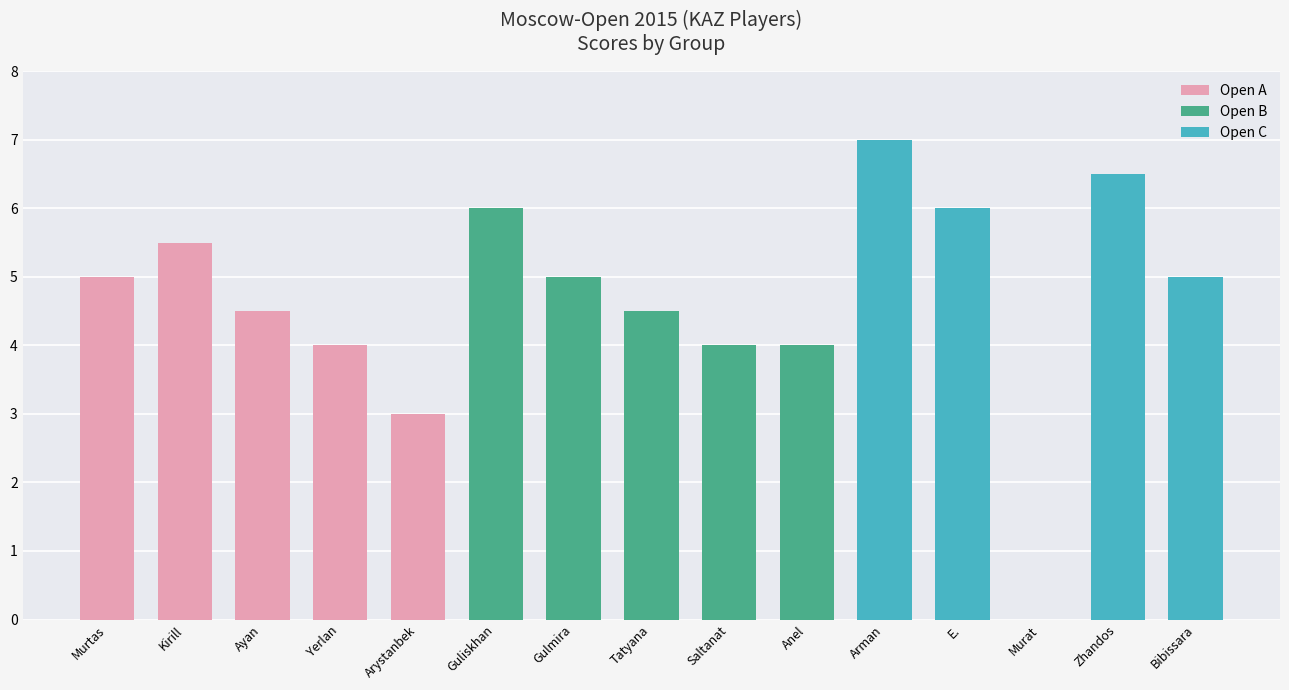

Reading left to right, extract all data points from this chart.

Open A: 5.0	5.5	4.5	4.0	3.0
Open B: 6.0	5.0	4.5	4.0	4.0
Open C: 7.0	6.0	0.0	6.5	5.0